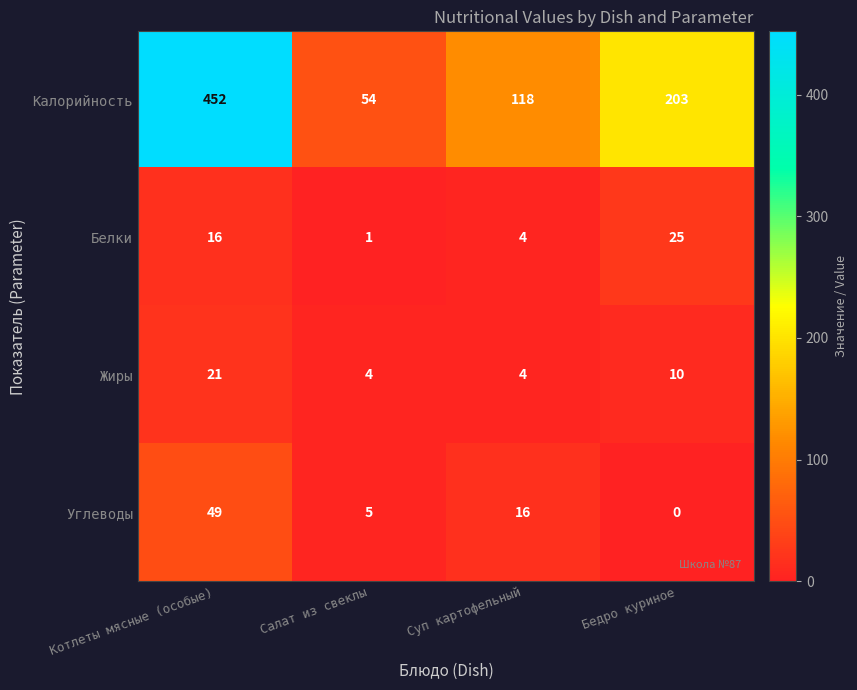

Reading right to left, transcribe all the data shown in this chart.

Калорийность: 203	118	54	452
Белки: 25	4	1	16
Жиры: 10	4	4	21
Углеводы: 0	16	5	49